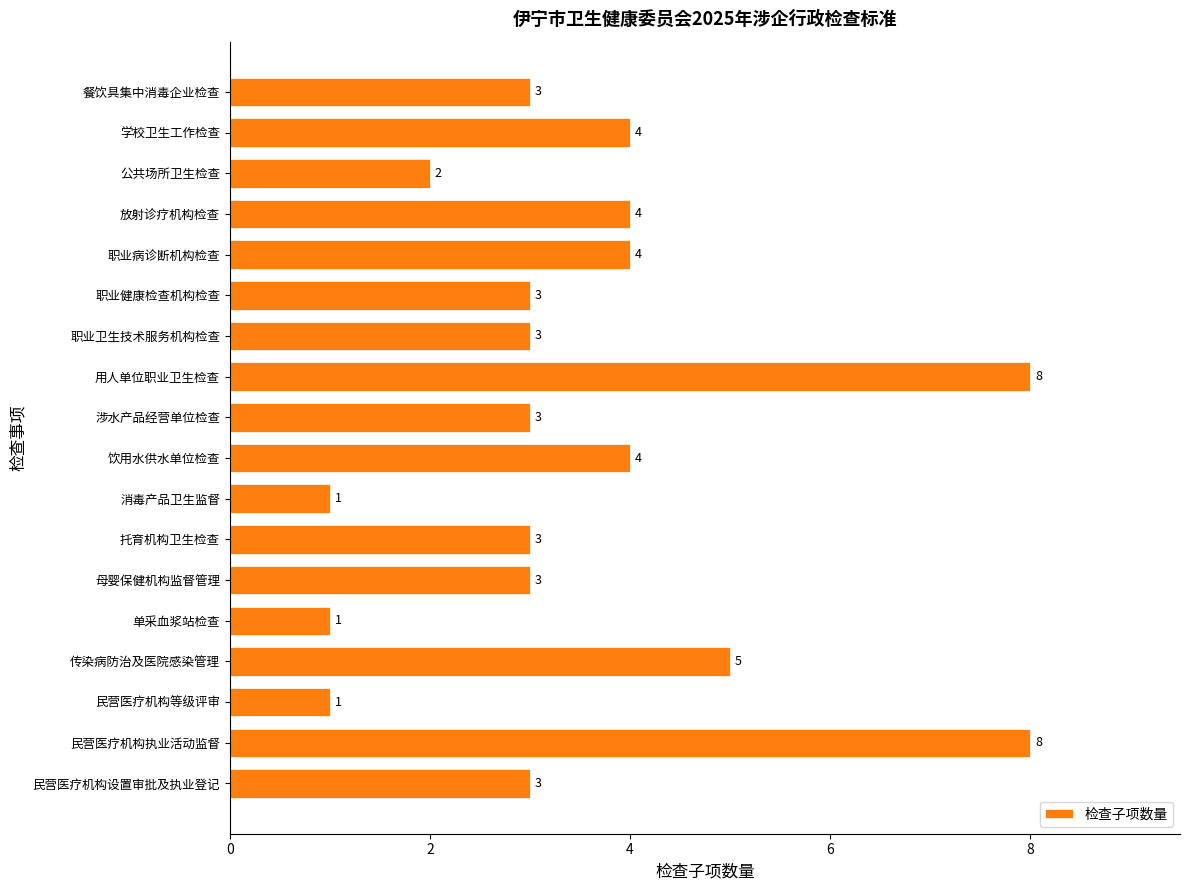

What is the greatest value displayed?

8